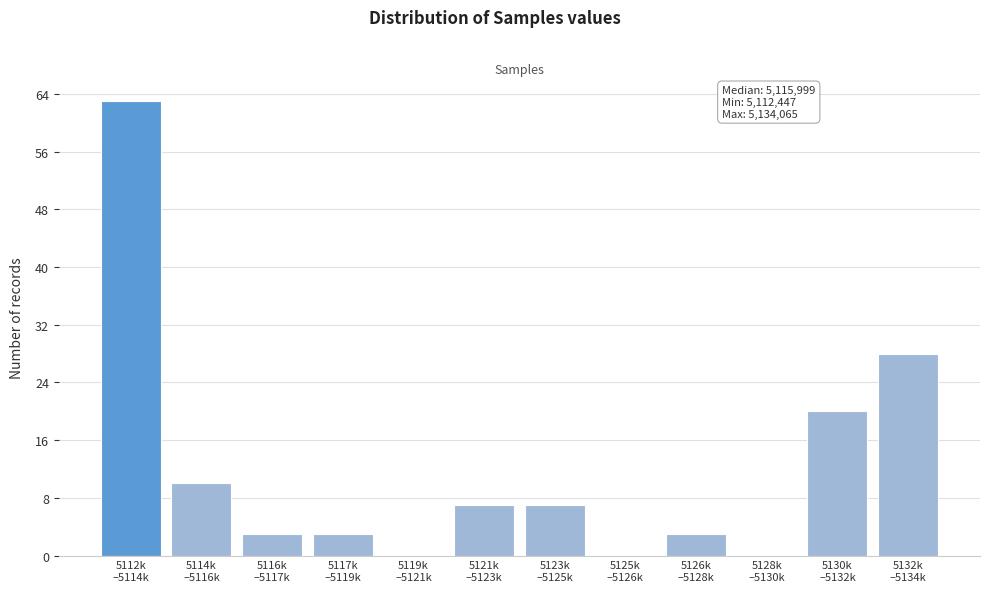

What is the greatest value displayed?

63